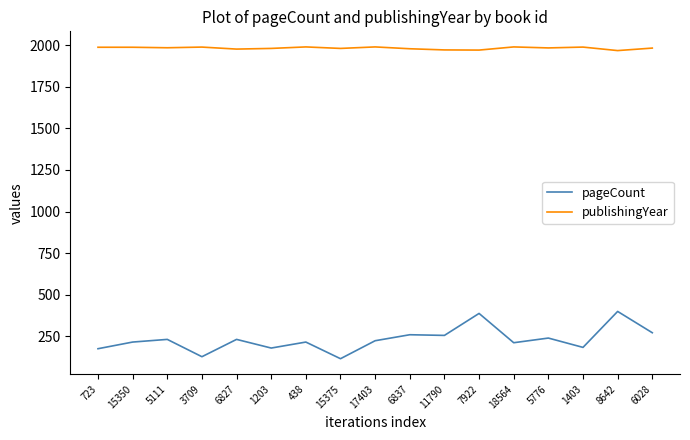

What position from the right is 1203?

12